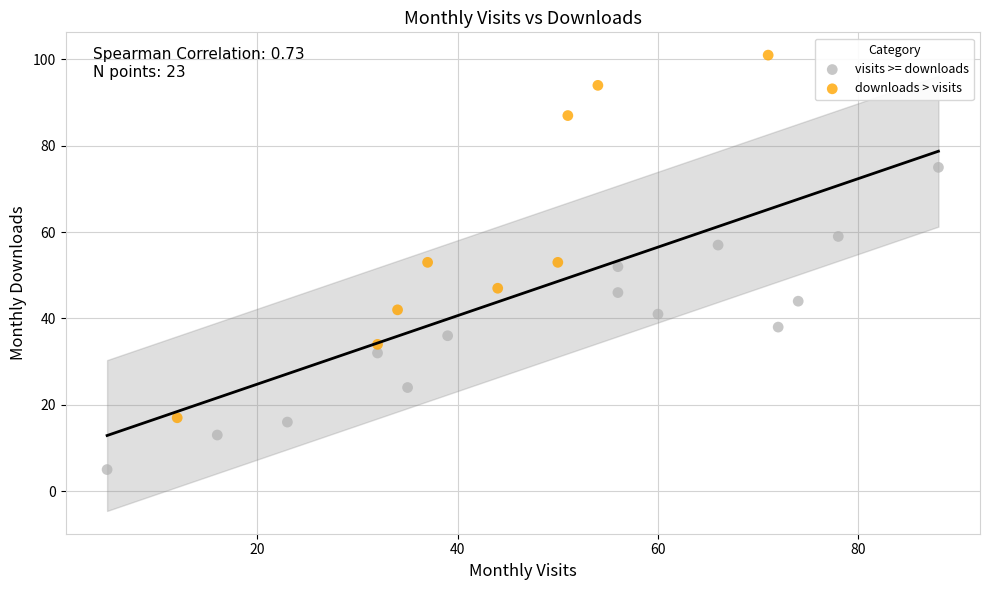

Which series has the widest spread of Y values?

downloads > visits